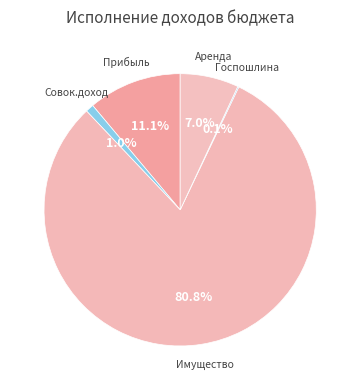

How many slices are in this pie chart?

5